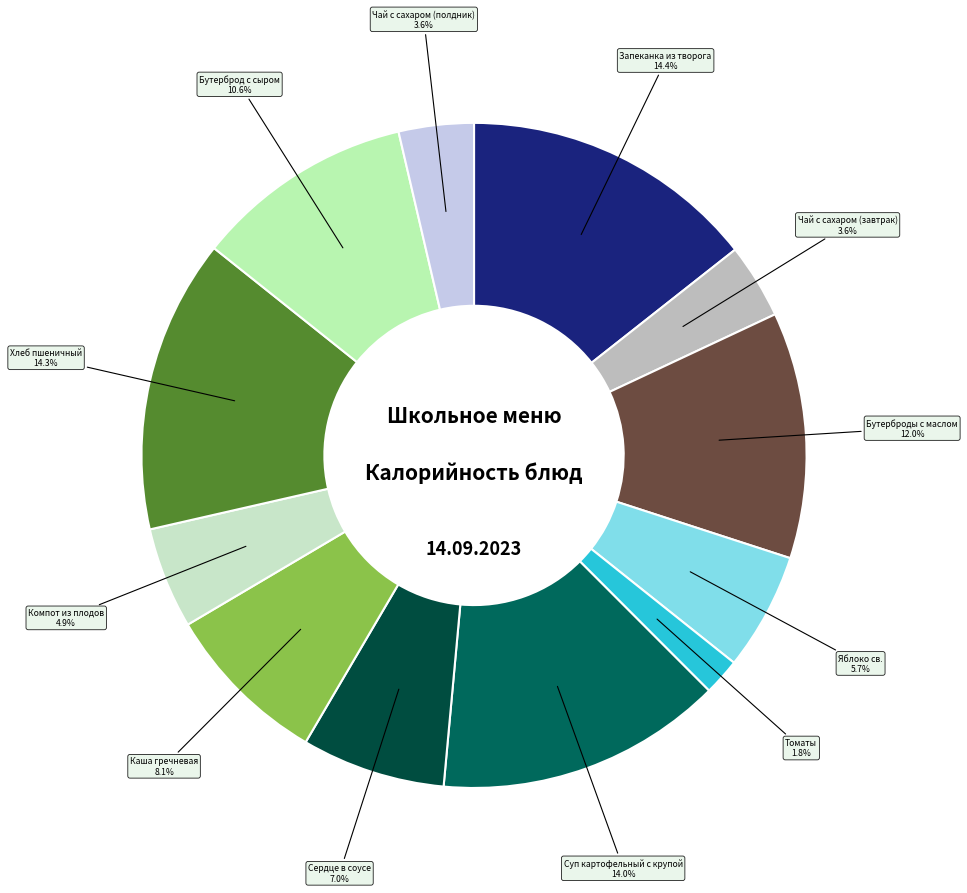

Is Хлеб пшеничный the majority of the pie?

No